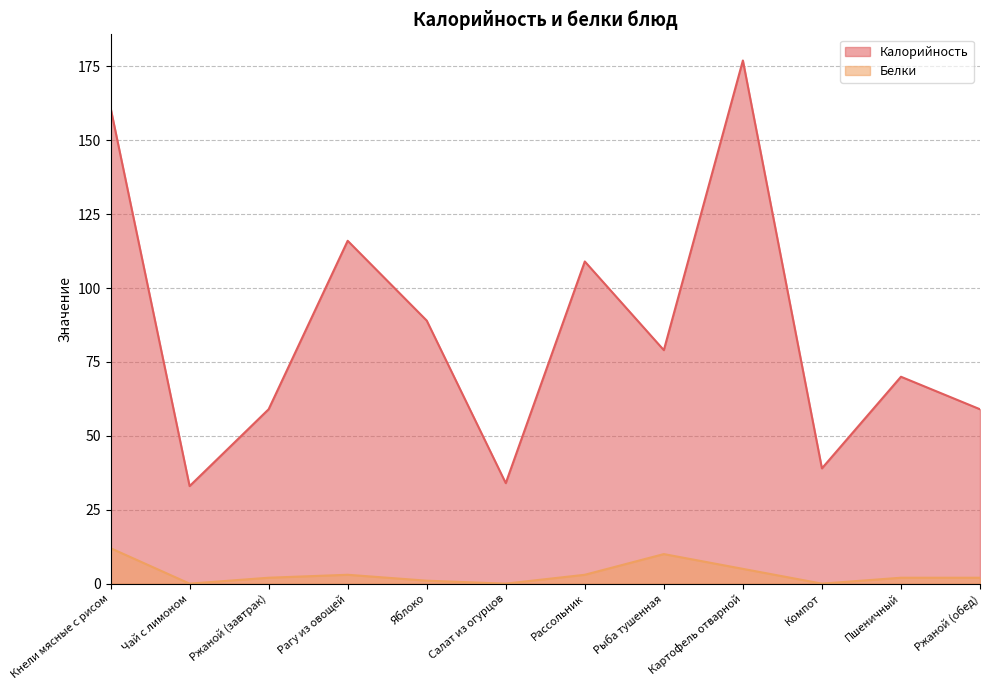

Reading left to right, list all the values displayed in this chart.

Калорийность: 161	33	59	116	89	34	109	79	177	39	70	59
Белки: 12	0	2	3	1	0	3	10	5	0	2	2